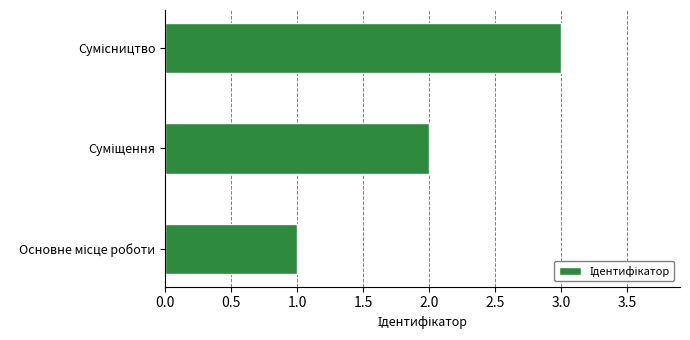

What is the maximum value shown in the chart?

3